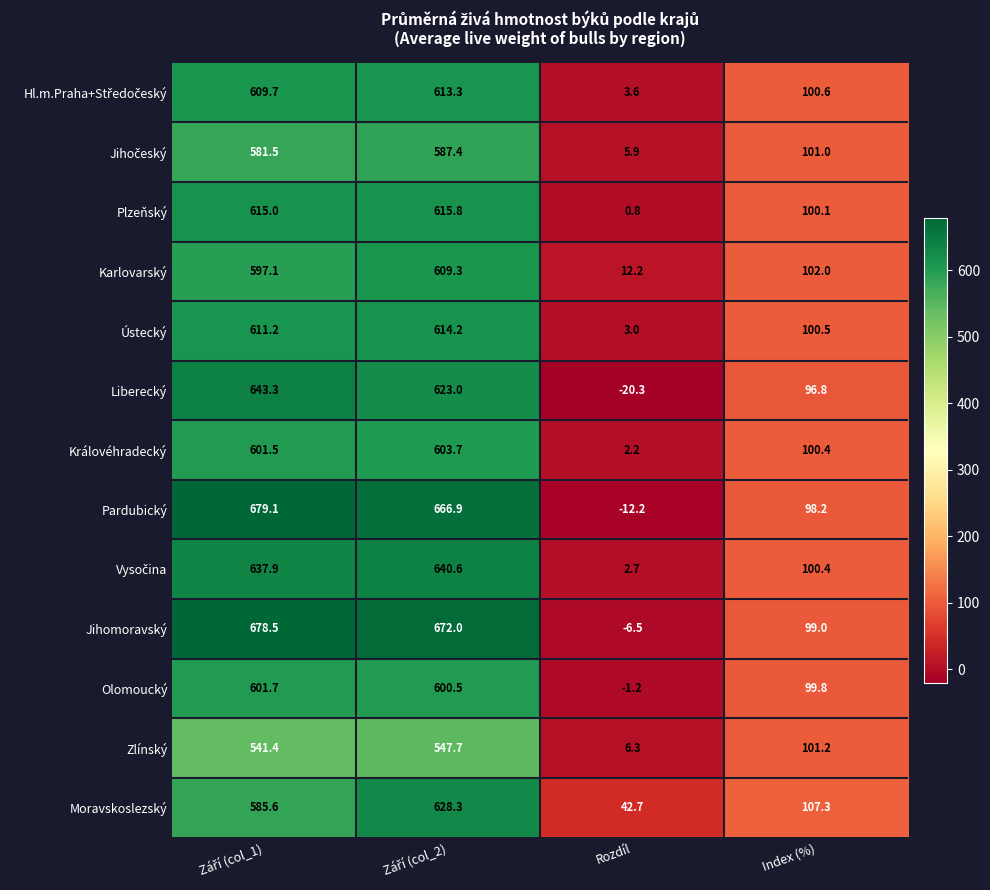

What is the average value of the Liberecký series?

335.7